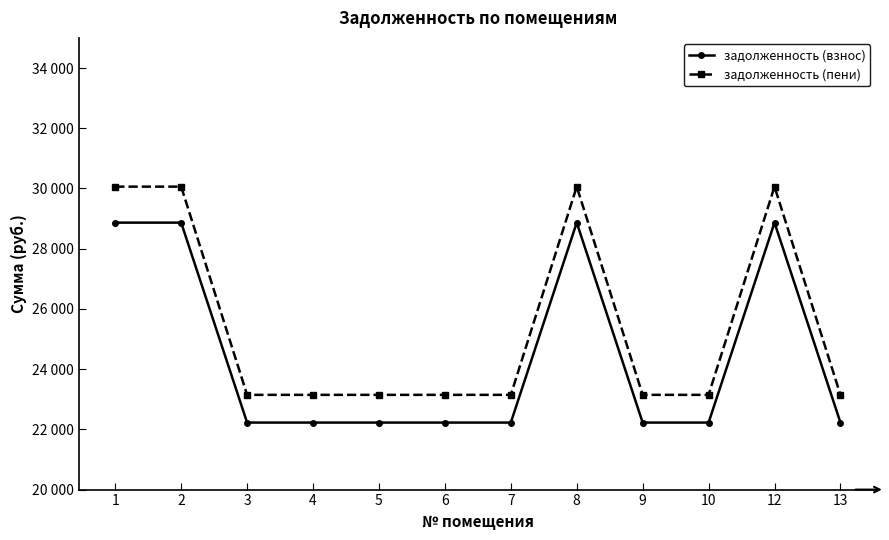

Reading left to right, transcribe all the data shown in this chart.

задолженность (взнос): 28864.9	28864.9	22225.4	22225.4	22225.4	22225.4	22225.4	28864.9	22225.4	22225.4	28864.9	22225.4
задолженность (пени): 30060.3	30060.3	23145.8	23145.8	23145.8	23145.8	23145.8	30060.3	23145.8	23145.8	30060.3	23145.8